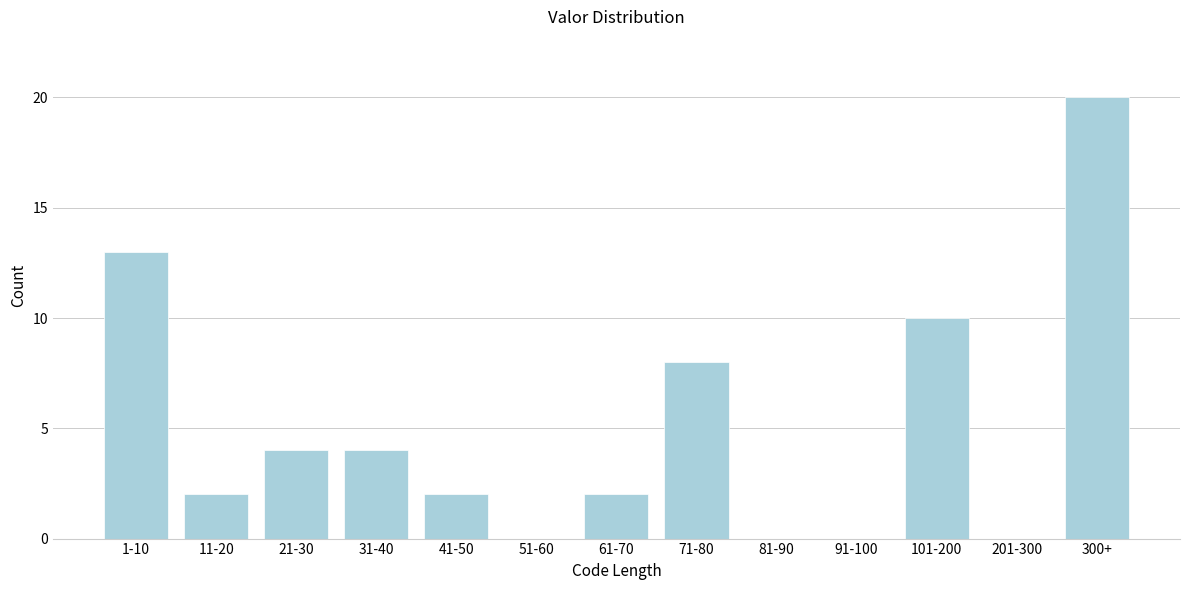

Reading left to right, transcribe all the data shown in this chart.

1-10=13	11-20=2	21-30=4	31-40=4	41-50=2	51-60=0	61-70=2	71-80=8	81-90=0	91-100=0	101-200=10	201-300=0	300+=20